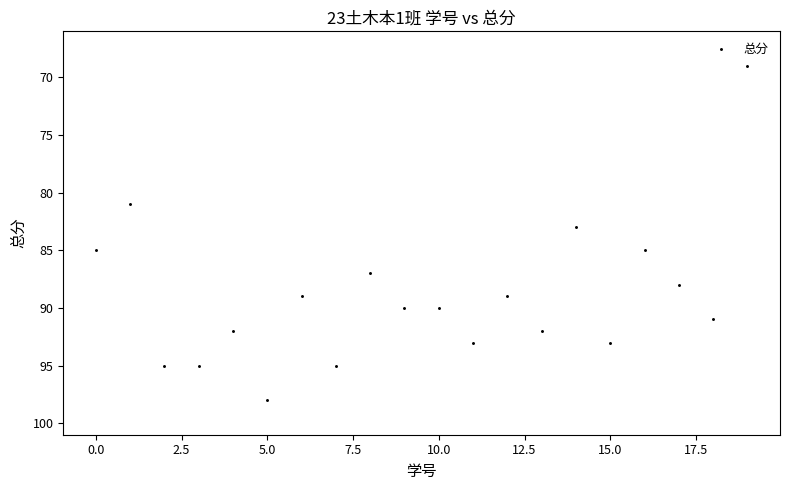

What is the range of Y values (max minus min)?

29